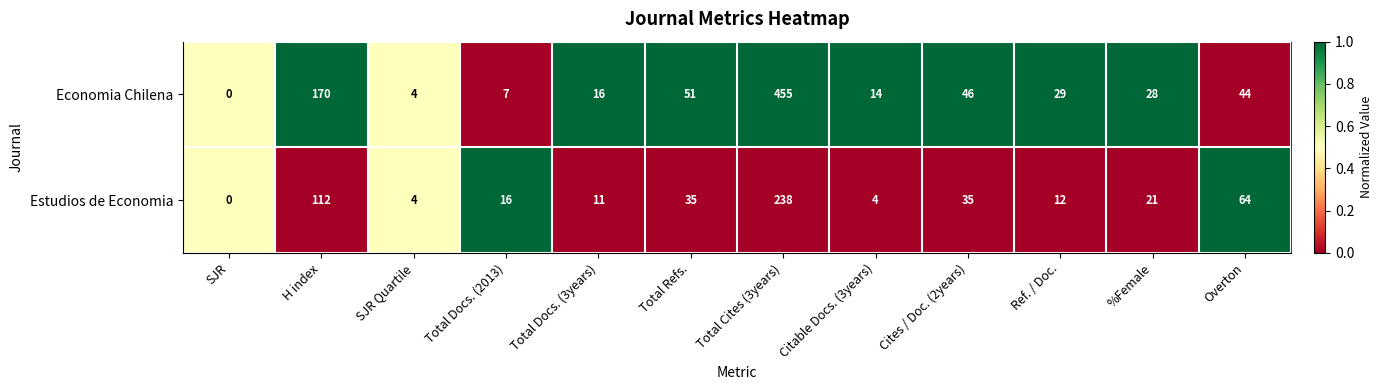

Rank the series by their maximum value, from lowest to highest.

Estudios de Economia, Economia Chilena